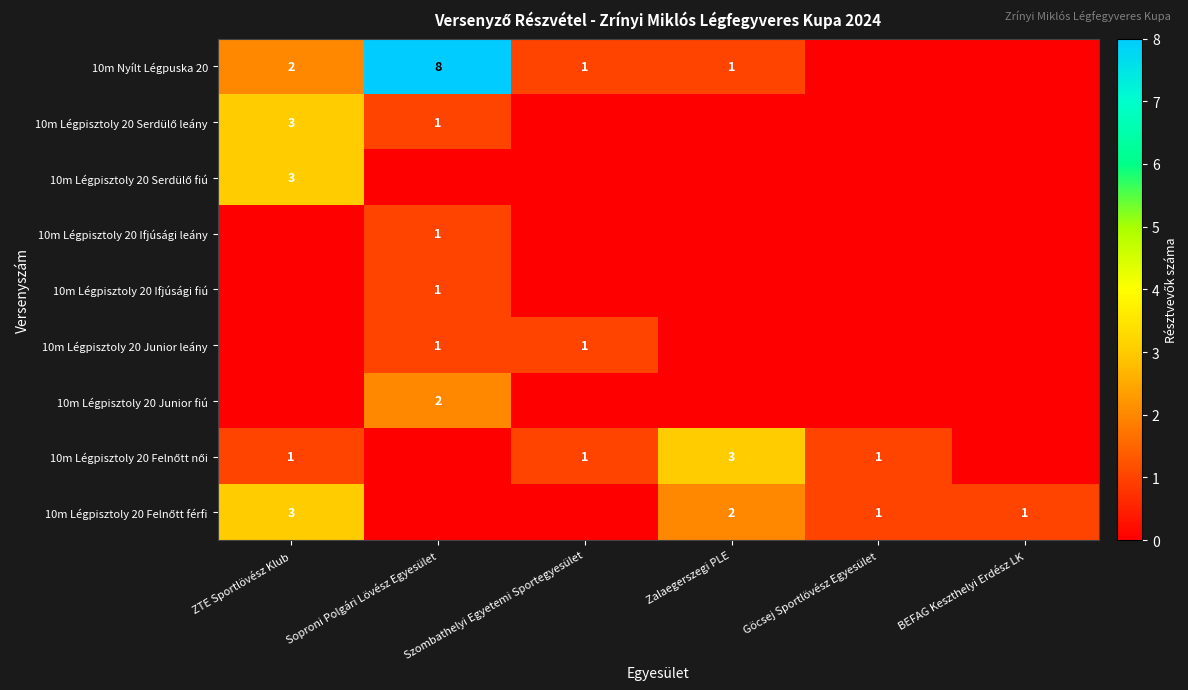

How many distinct data groups are displayed?

9